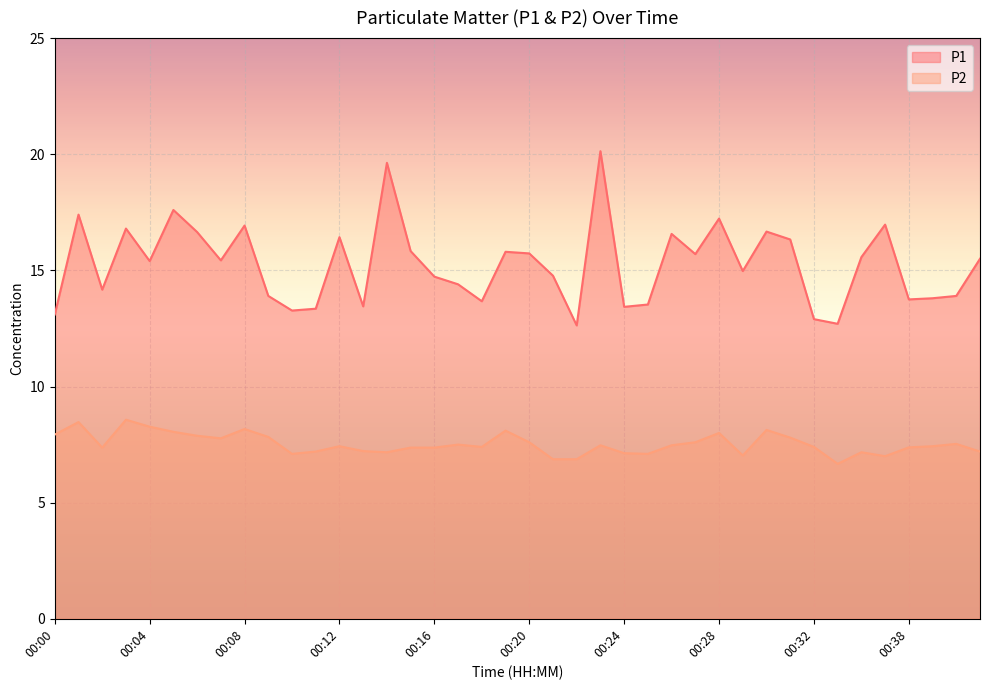

Which series changed the most between 00:23 and 00:31?

P1